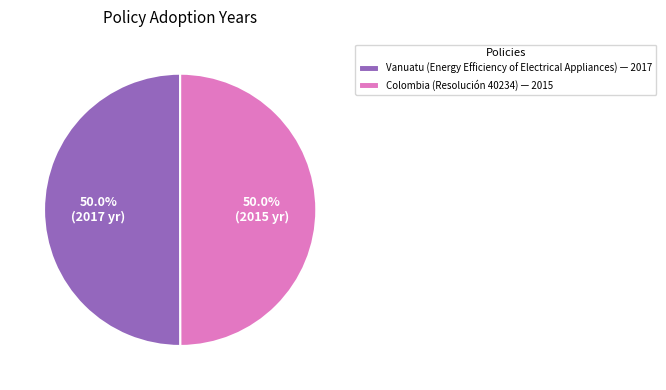

Approximately how many times larger is the value at Vanuatu (Energy Efficiency of Electrical Appliances) — 2017 compared to Colombia (Resolución 40234) — 2015?

1.0